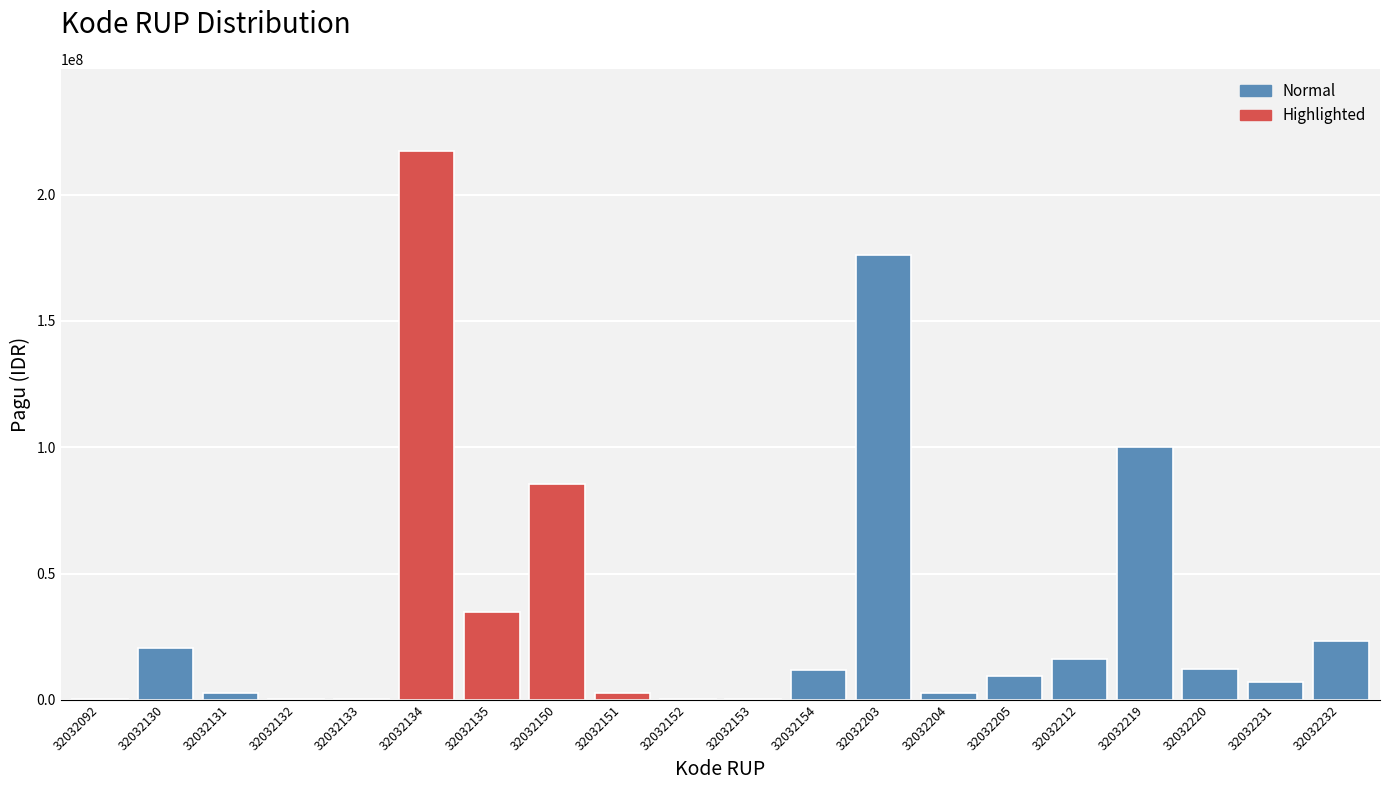

What is the sum of all values?

723083000